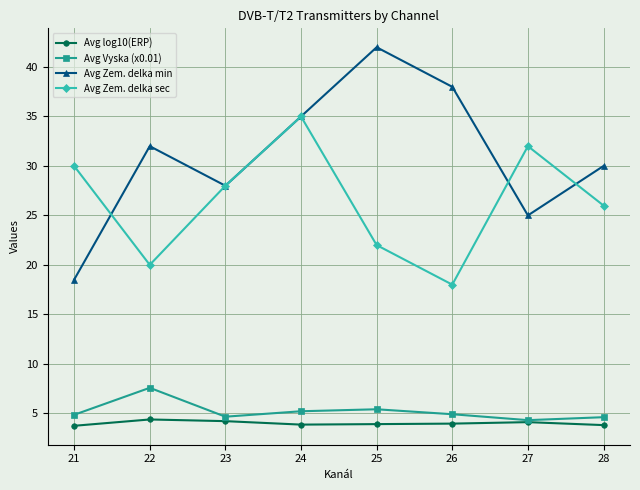

At 28, list the series in order from largest to smallest.

Avg Zem. delka min, Avg Zem. delka sec, Avg Vyska (x0.01), Avg log10(ERP)